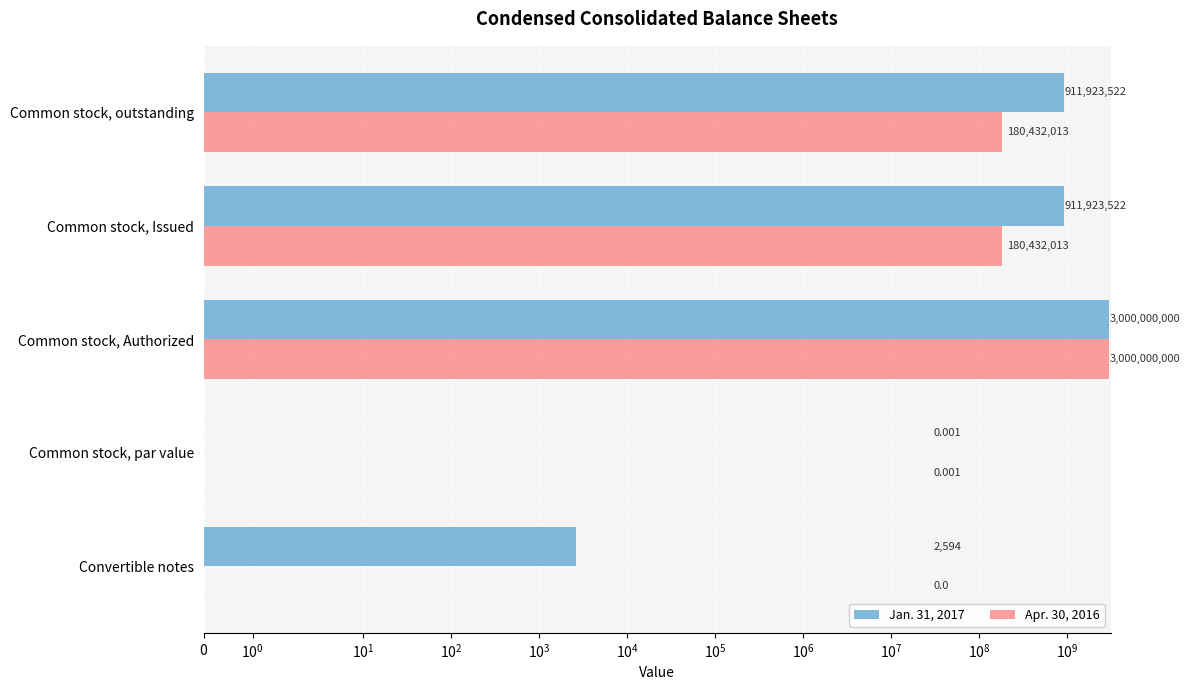

What is the difference between the highest and lowest values at Common stock, outstanding?

731491509.0